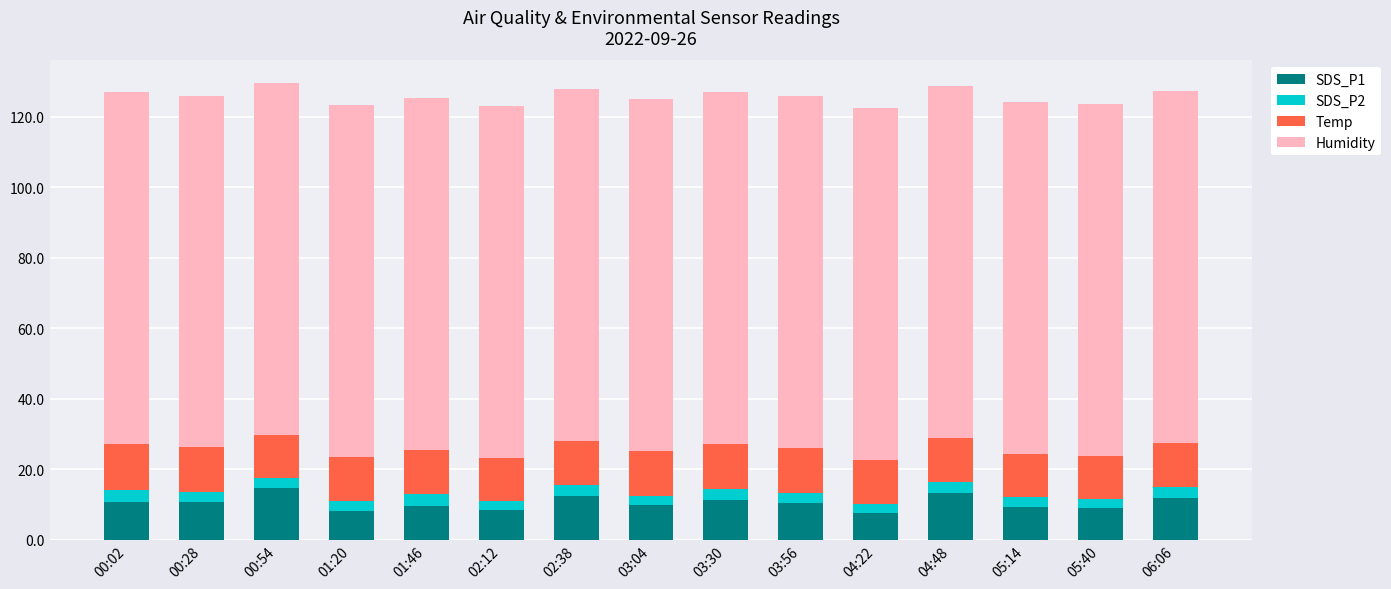

What is the minimum value for SDS_P1?

7.6